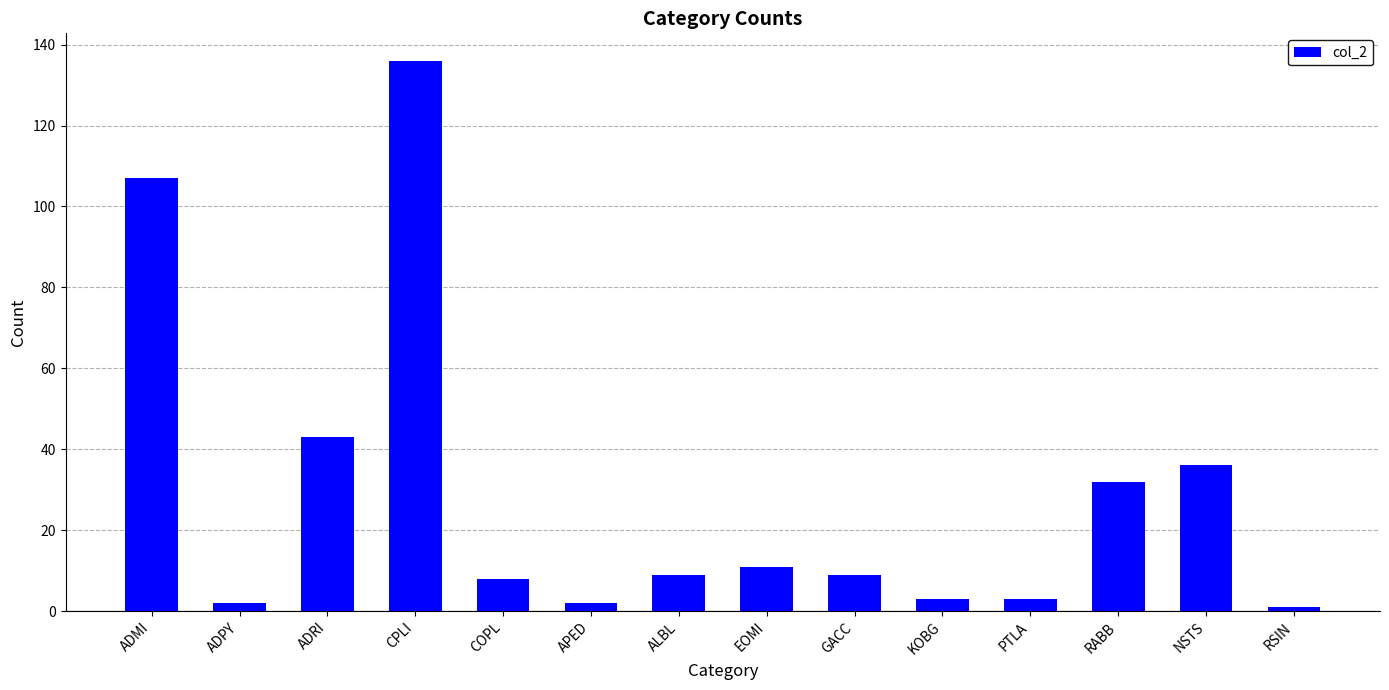

Reading left to right, what are all the values shown in this chart?

ADMI=107	ADPY=2	ADRI=43	CPLI=136	COPL=8	APED=2	ALBL=9	EOMI=11	GACC=9	KOBG=3	PTLA=3	RABB=32	NSTS=36	RSIN=1